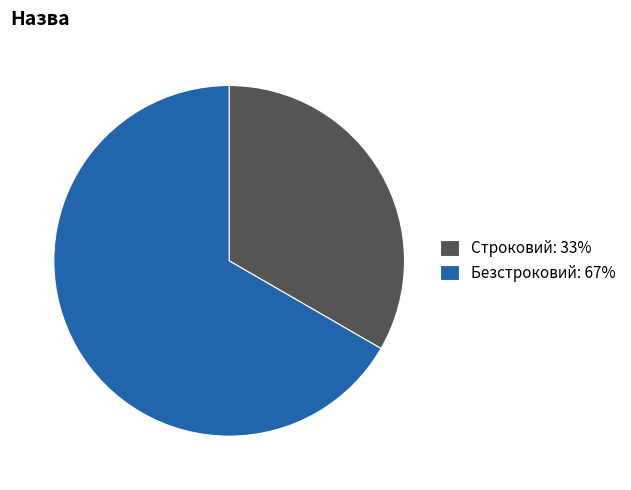

What is the ratio of the value at Безстроковий: 67% to the value at Строковий: 33%?

2.0